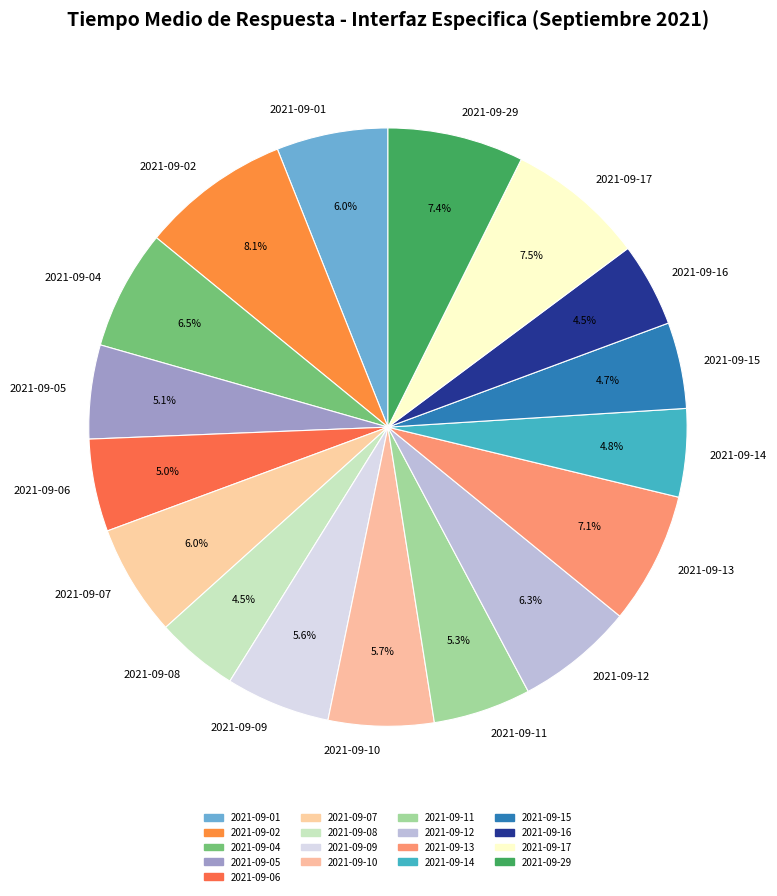

Does 2021-09-06 account for over 50% of the chart?

No